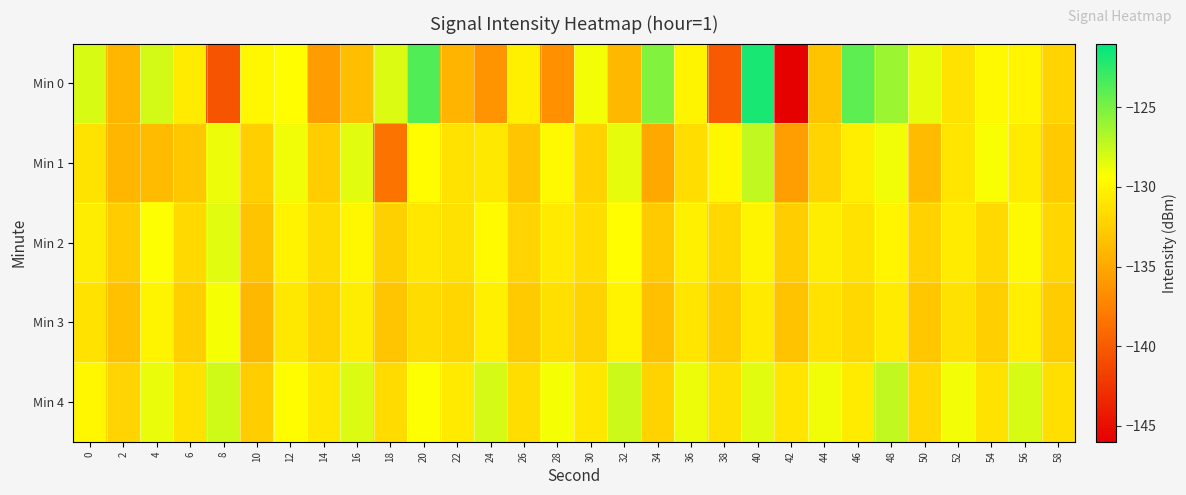

Which has a higher value, 14 or 42?

14